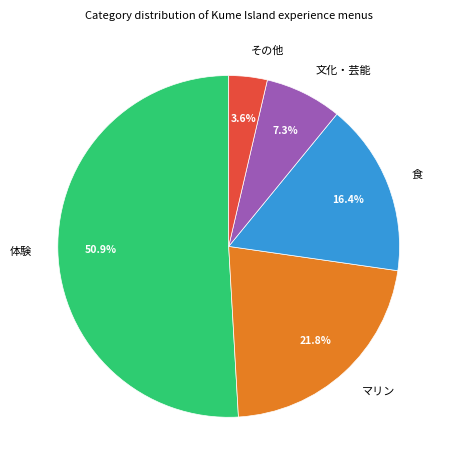

Rank the categories by value from highest to lowest.

体験, マリン, 食, 文化・芸能, その他